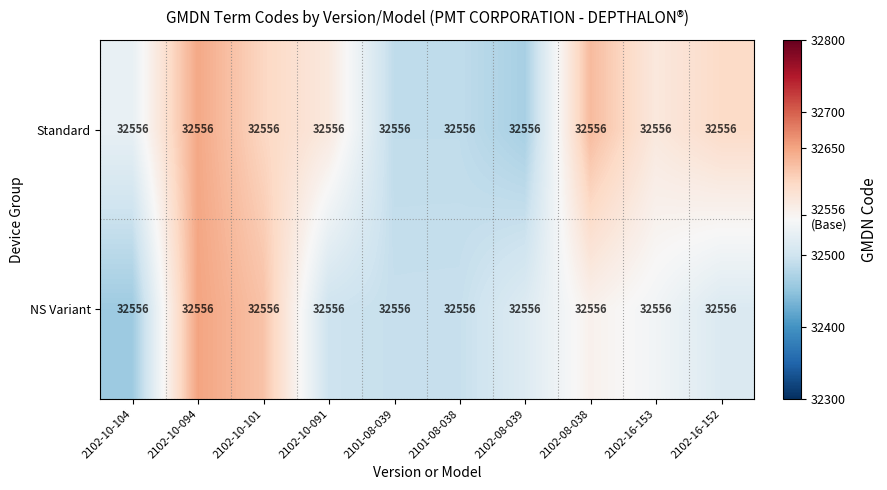

List the labels in order of Standard value, smallest first.

2102-08-039, 2101-08-038, 2101-08-039, 2102-10-104, 2102-10-091, 2102-16-153, 2102-16-152, 2102-10-101, 2102-08-038, 2102-10-094